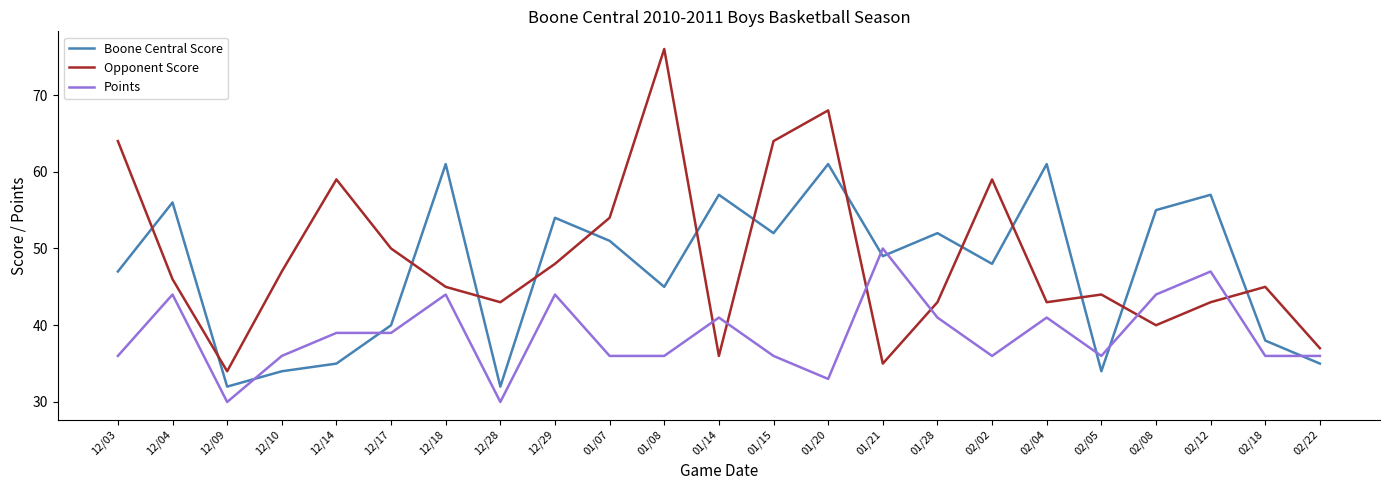

Which series has the largest total across all categories?

Opponent Score